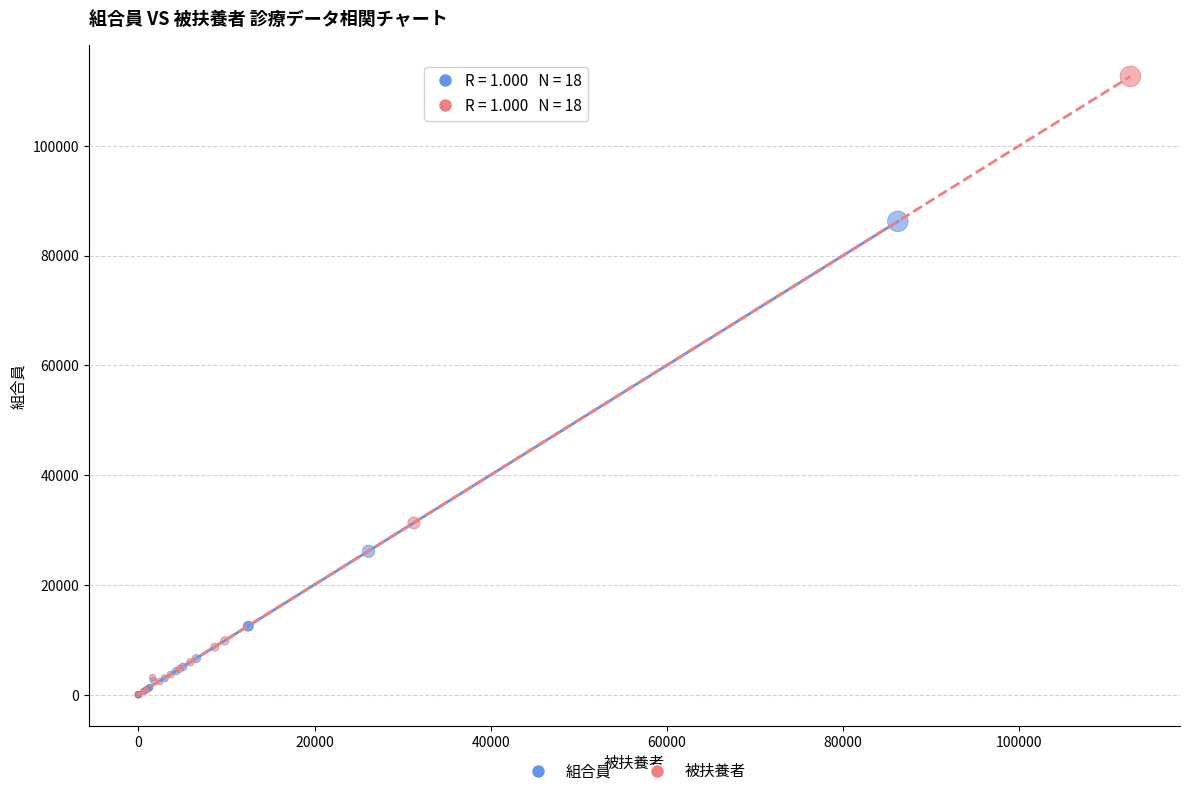

Which series contains the highest Y value?

被扶養者